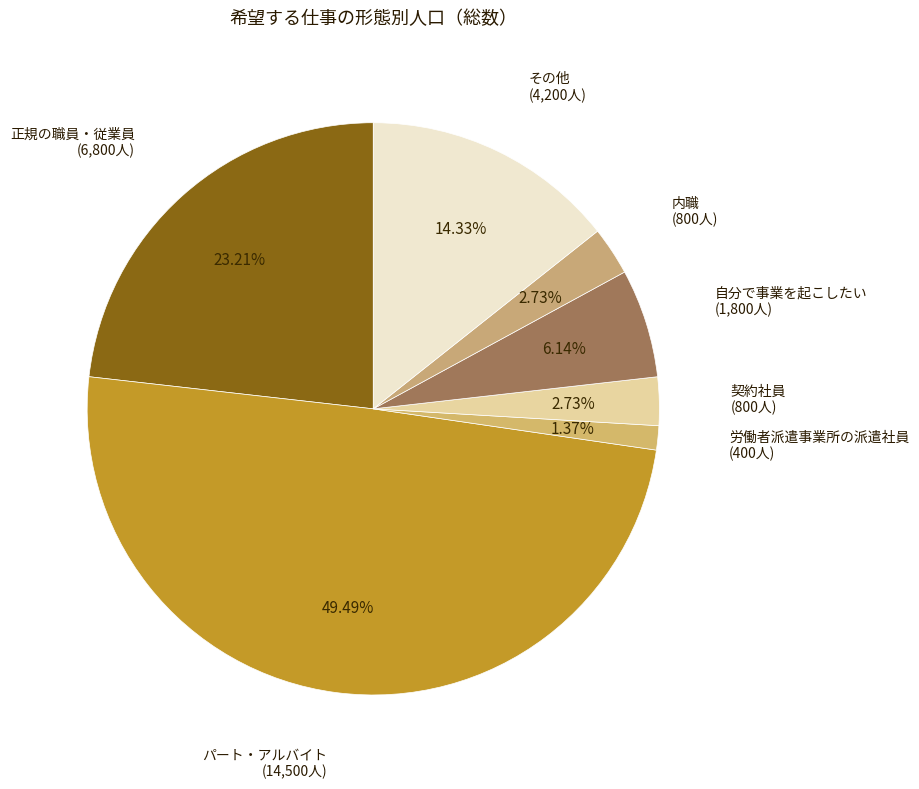

Which slice is the largest?

パート・アルバイト